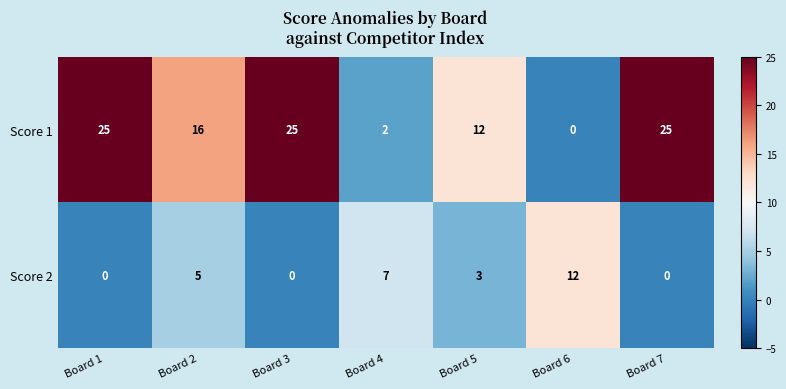

What is the difference between the second highest and minimum values in the Score 1 series?

25